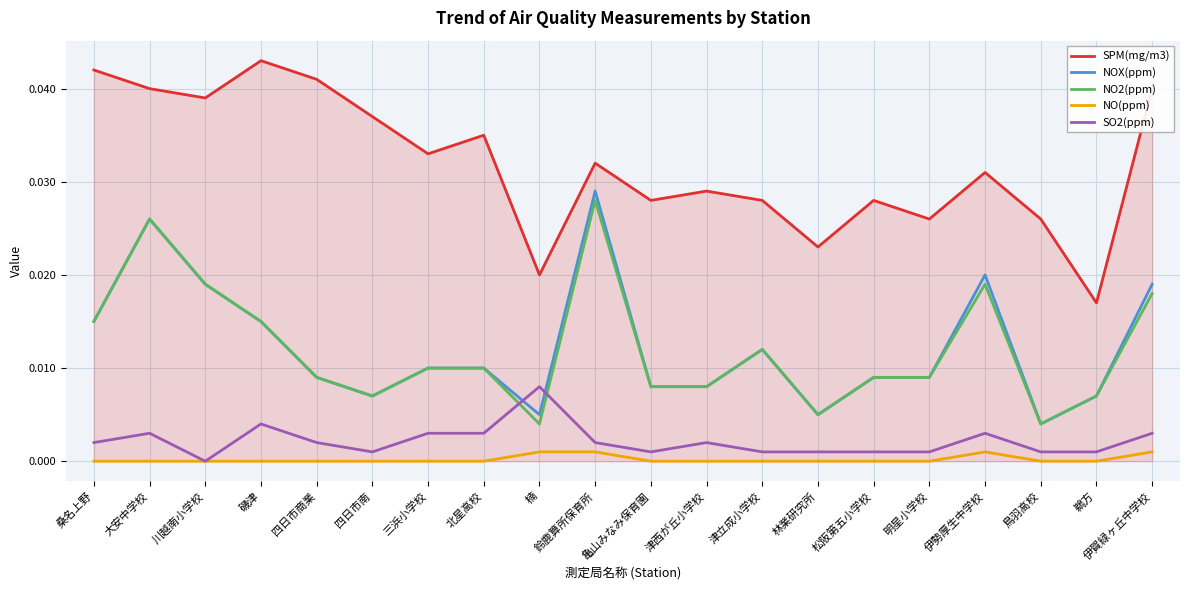

Is it true that NO2(ppm) equals 0.0 at 伊賀緑ヶ丘中学校?

True